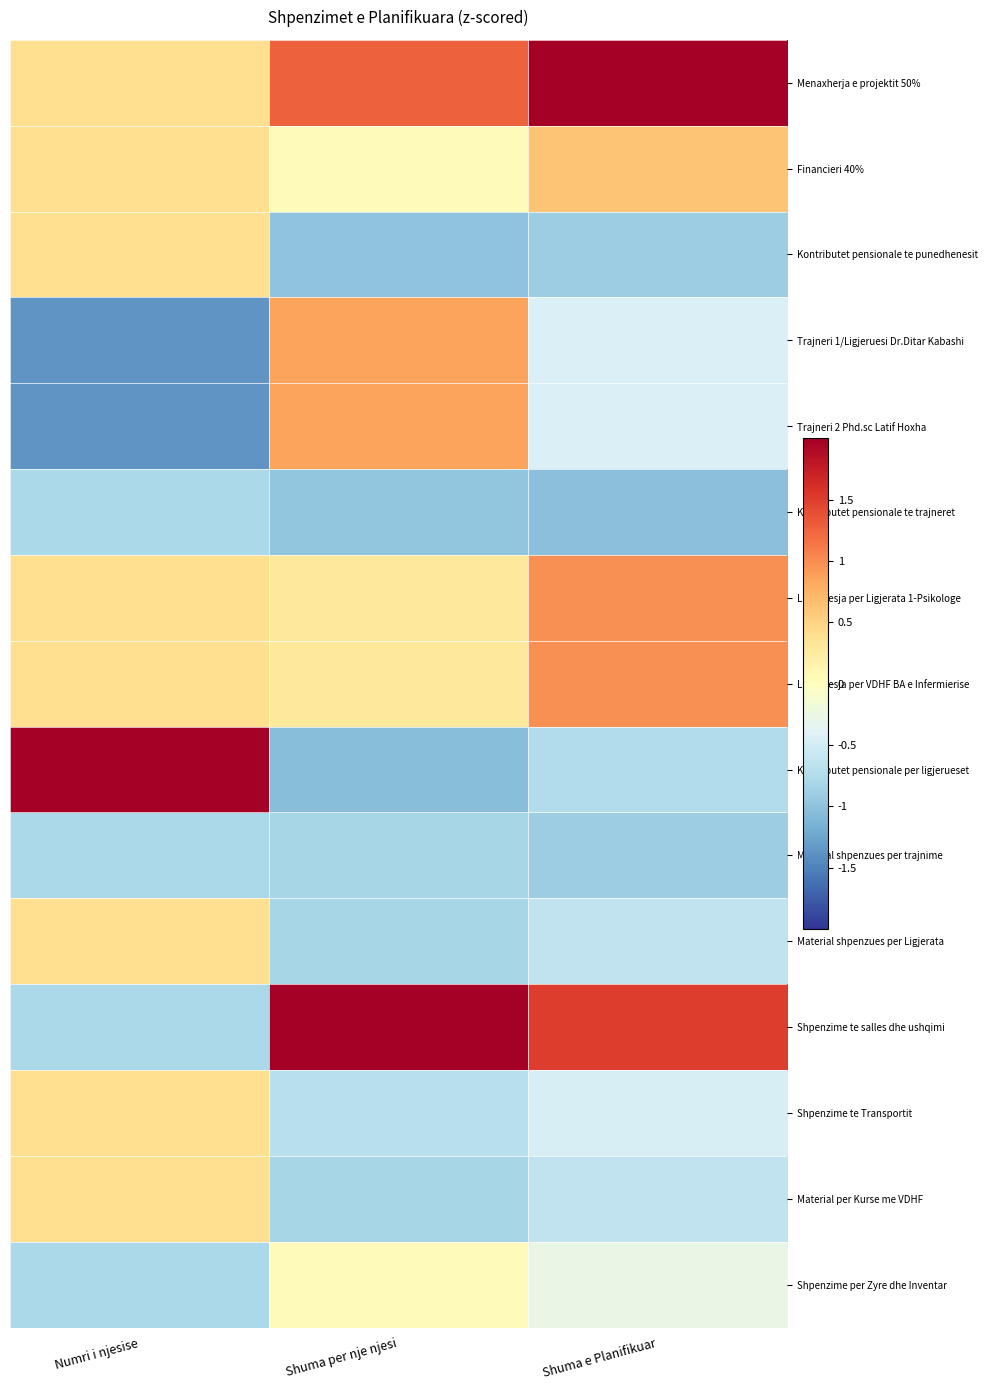

Which series has the widest spread of values?

Kontributet pensionale per ligjerueset